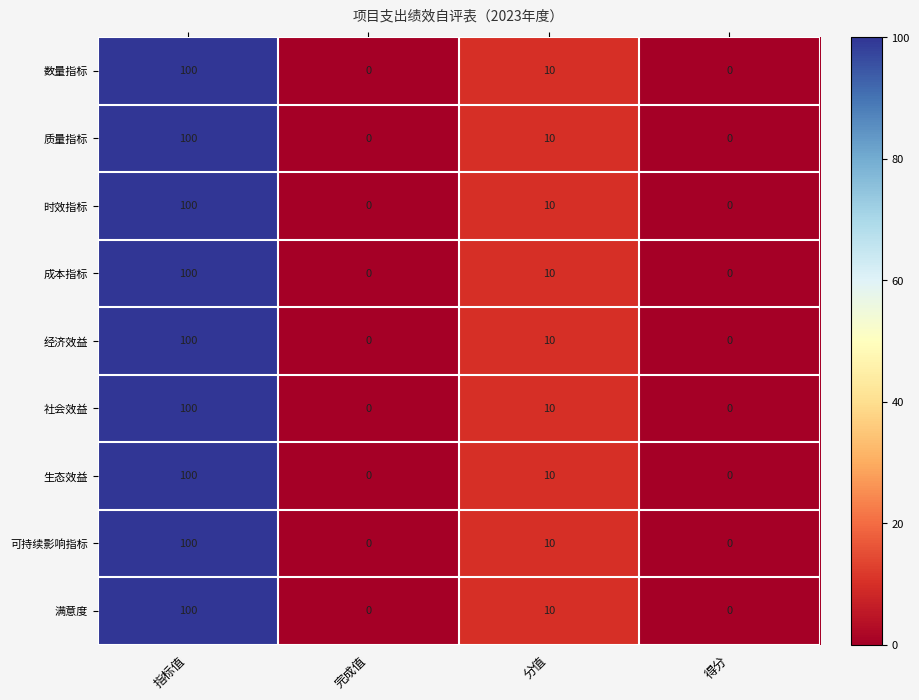

At which label does 数量指标 reach its peak?

指标值